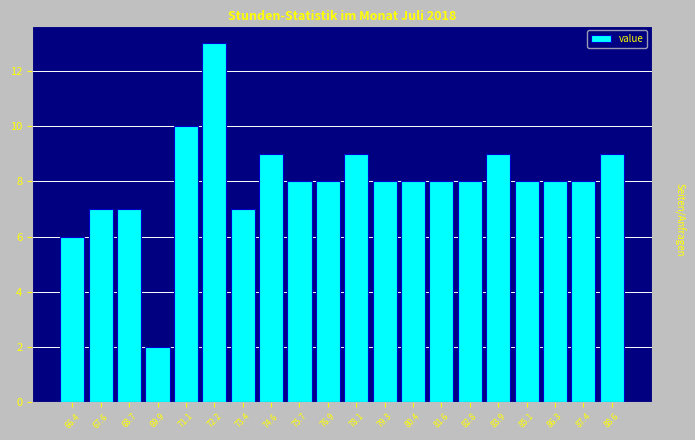

How tall is the bar that spans 68.2 to 69.4 on the x-axis? Neither the bar edges nor the heights are printed on the chart, so give them approximately, as read against the axes.

7